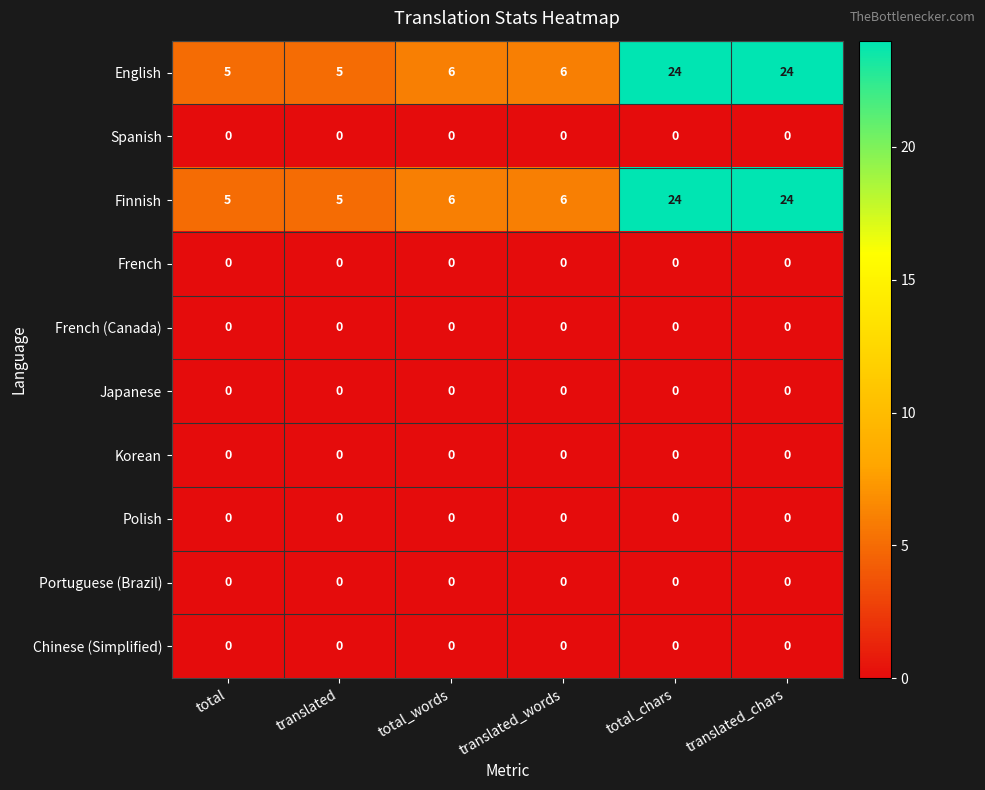

The Finnish series shows 24 at translated_chars. True or false?

True